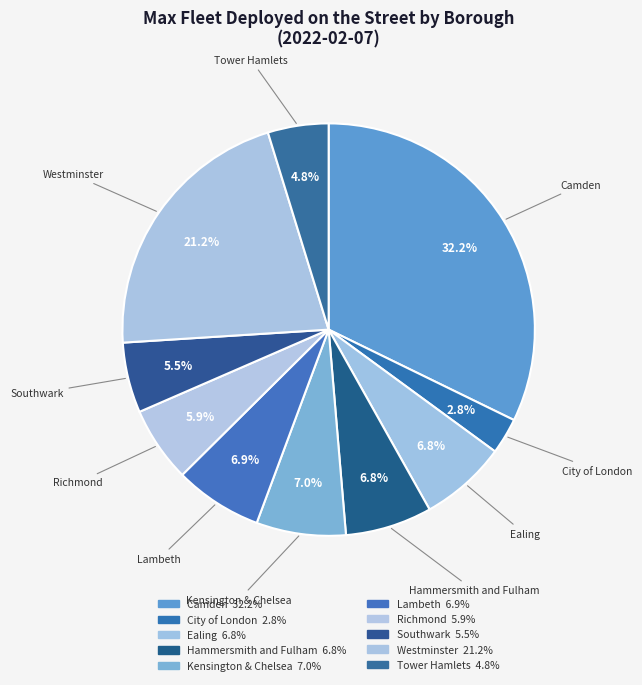

What is the ratio of the value at Tower Hamlets to the value at Hammersmith and Fulham?

0.7